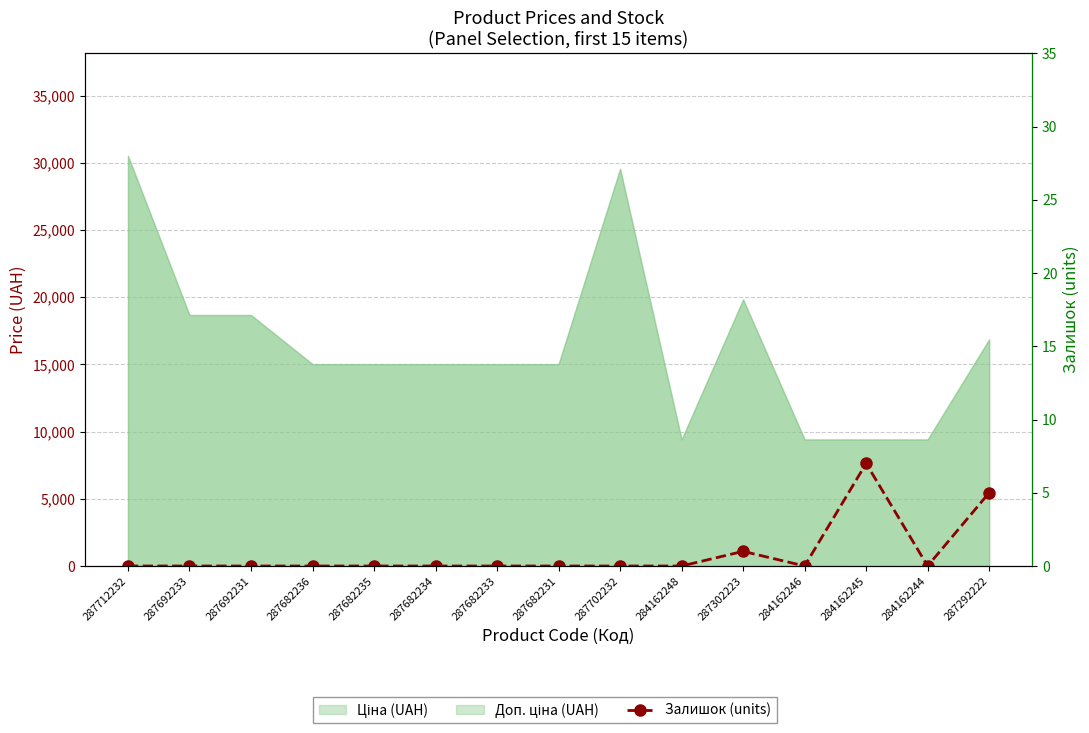

The value at 287702232 is 0. True or false?

True